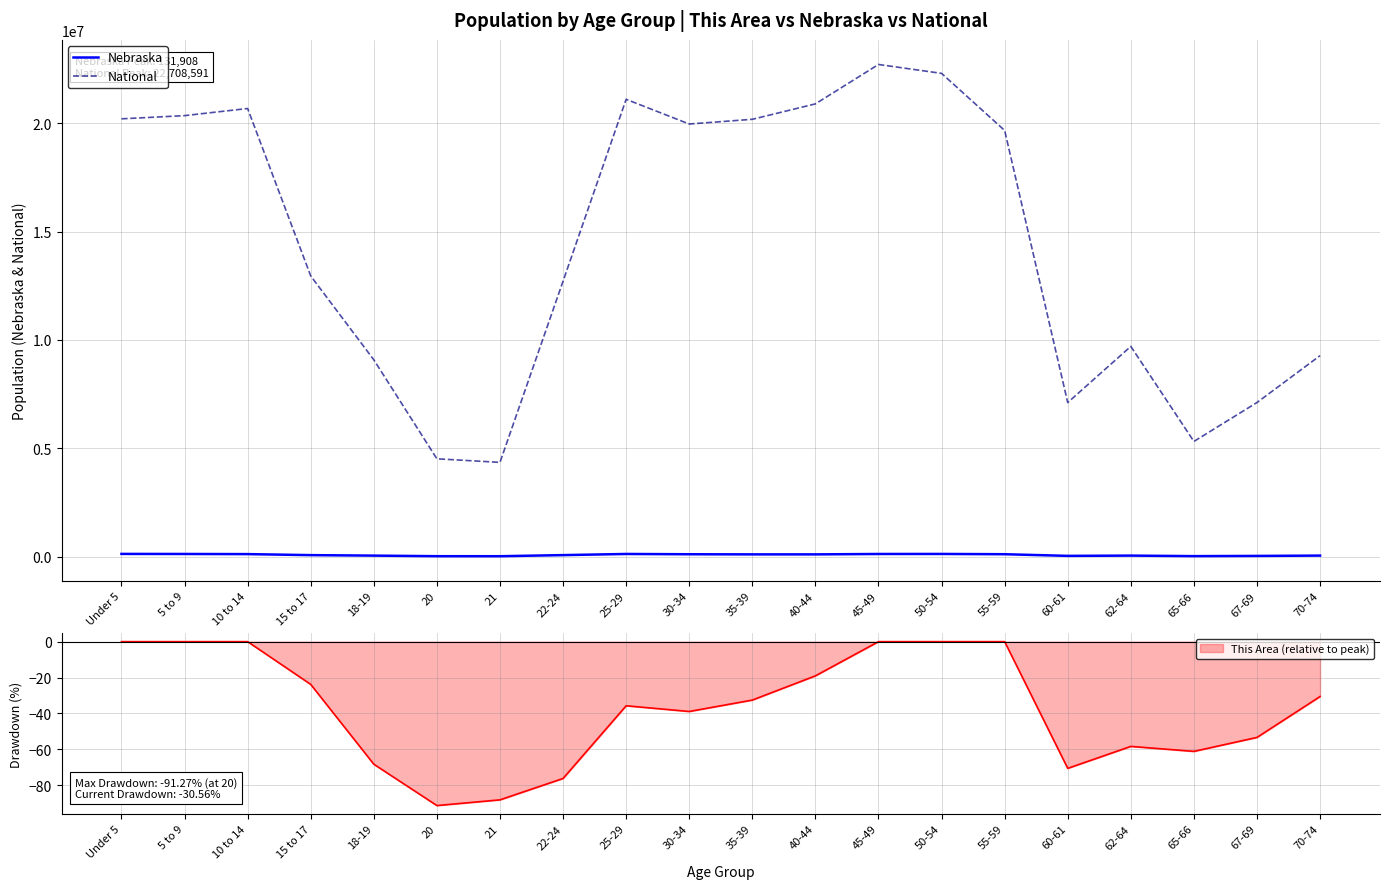

At which category does National reach its first local valley?

21